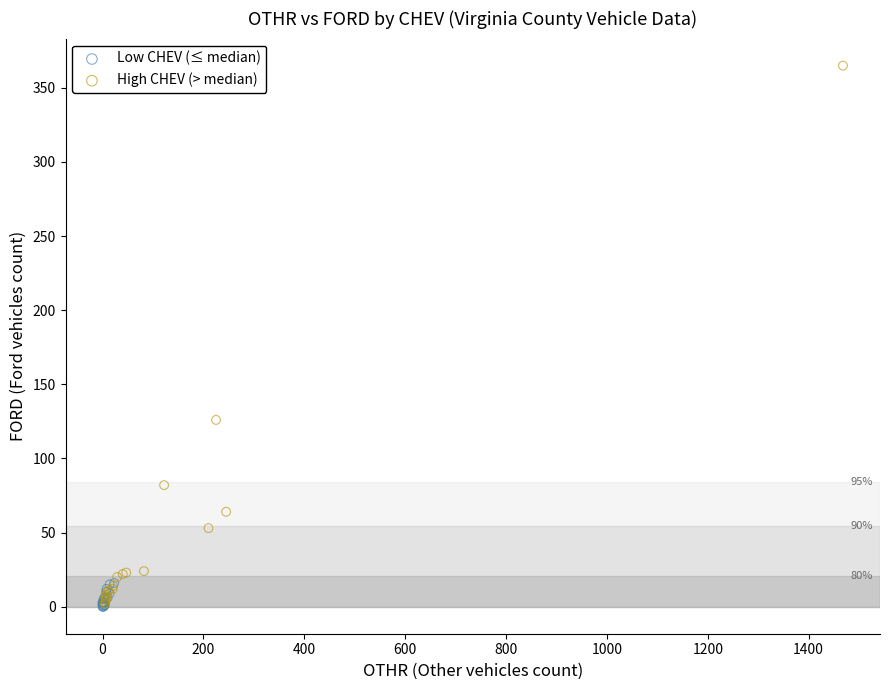

Which series reaches the maximum Y coordinate?

High CHEV (> median)